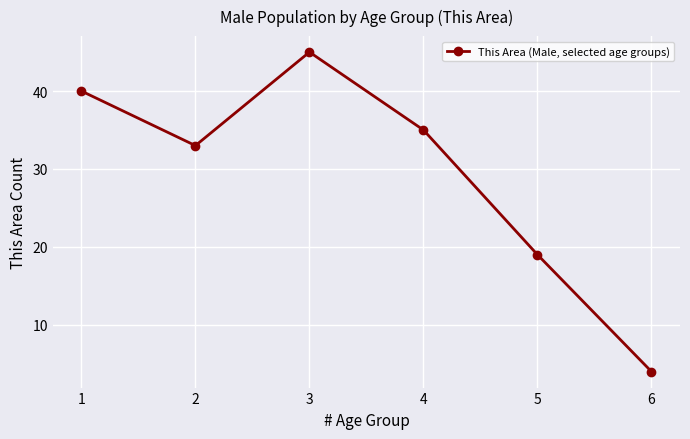

What is the difference between the values at 4 and 6?

31